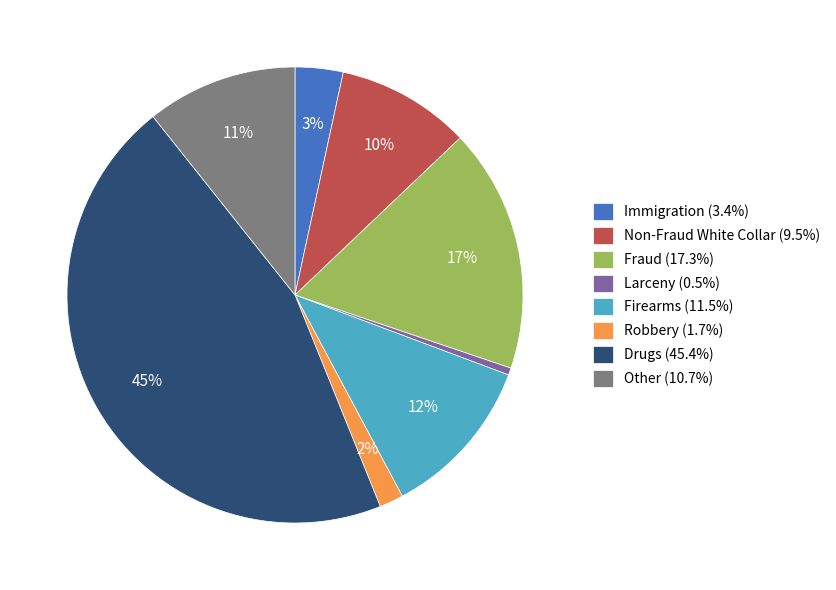

Rank the categories by value from lowest to highest.

Larceny, Robbery, Immigration, Non-Fraud White Collar, Other, Firearms, Fraud, Drugs